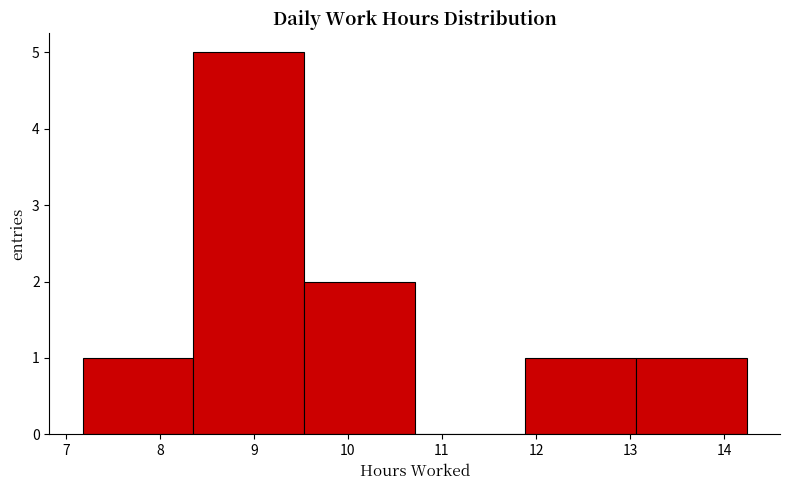

Reading left to right, transcribe this chart: for each bar, give the range it covers on the x-axis and its height. Neither the bar edges nor the heights are printed on the chart, so give them approximately, as read against the axes.

7.2 to 8.4: 1
8.4 to 9.5: 5
9.5 to 10.7: 2
10.7 to 11.9: 0
11.9 to 13.1: 1
13.1 to 14.2: 1